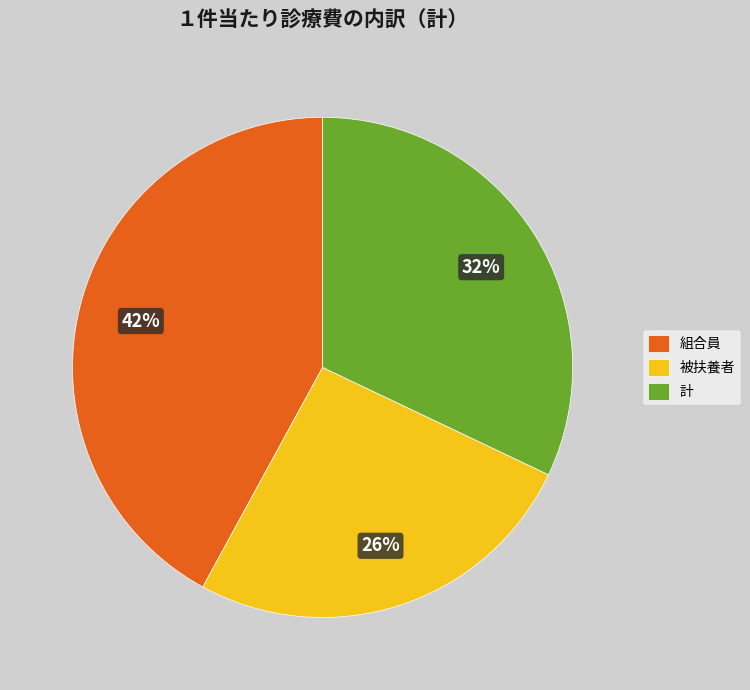

Which slice is the smallest?

被扶養者